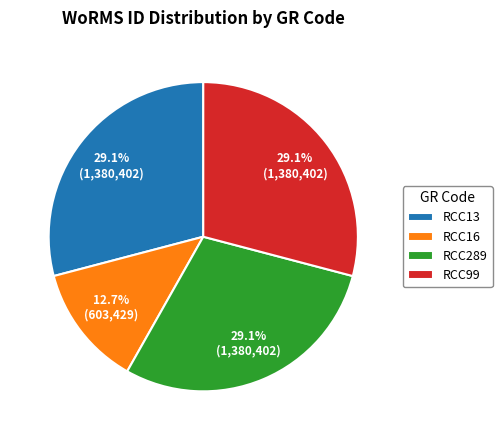

What is the total percentage of RCC99 and RCC16?

41.8%